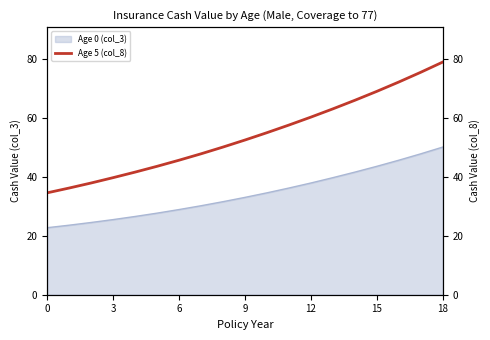

How many data points are above 52?

10